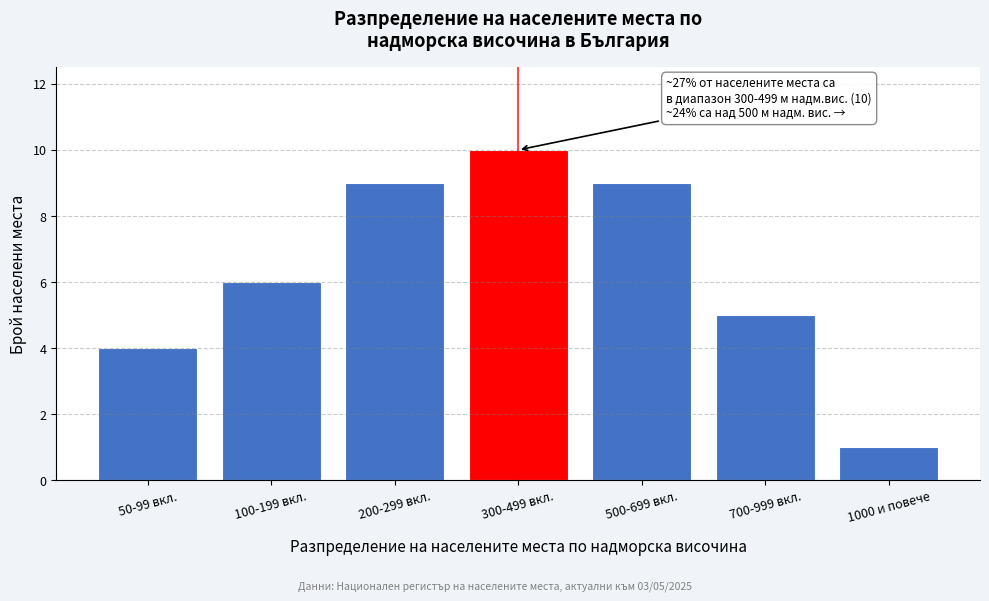

Reading left to right, list all the values displayed in this chart.

4	6	9	10	9	5	1